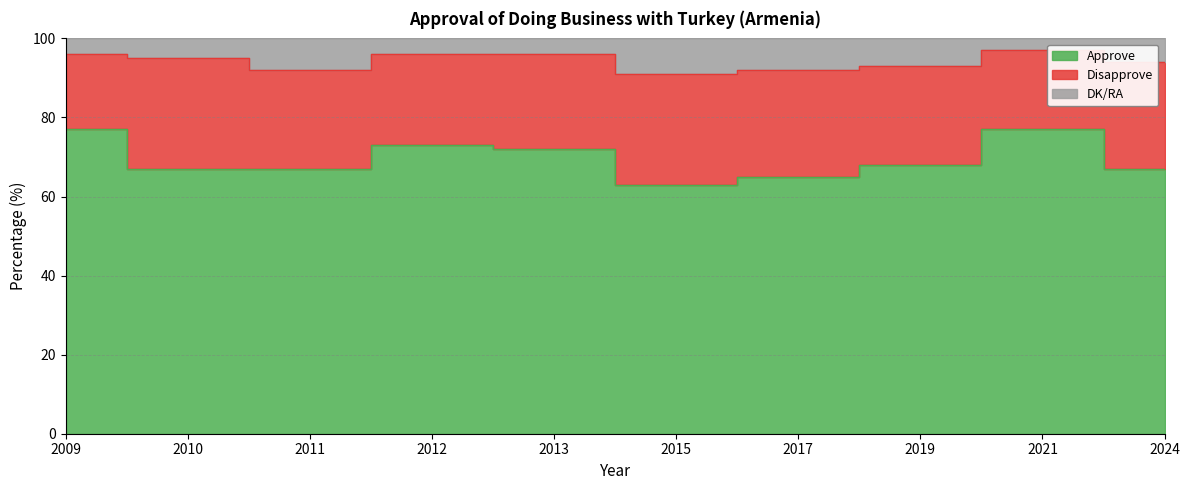

Which series has the largest range (max minus min)?

Approve